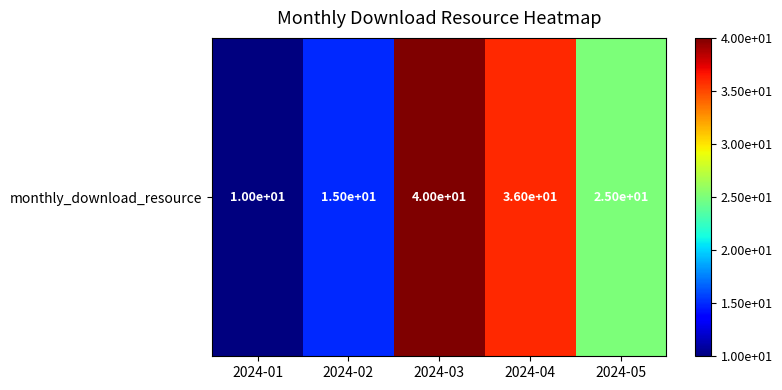

Which has a higher value, 2024-05 or 2024-04?

2024-04